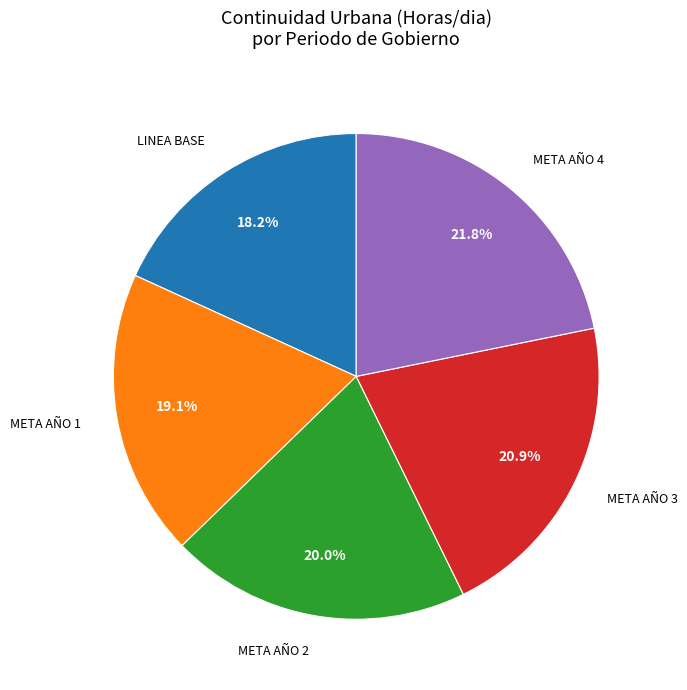

The META AÑO 2 slice represents 7% of the pie. True or false?

False